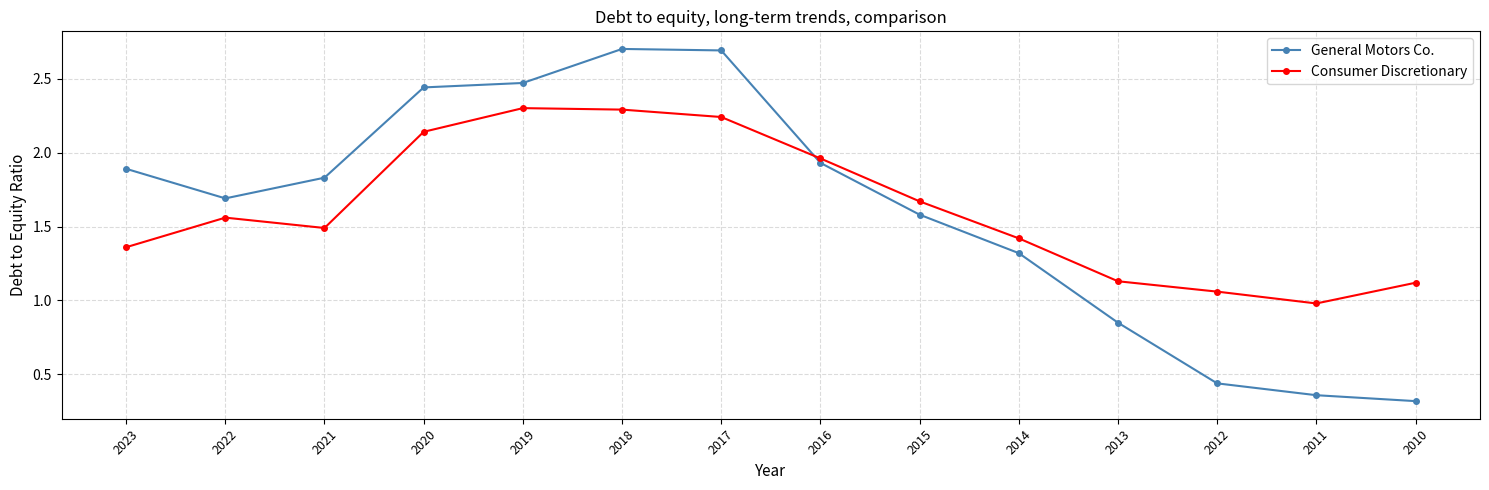

What is the sum of all General Motors Co. values?

22.5